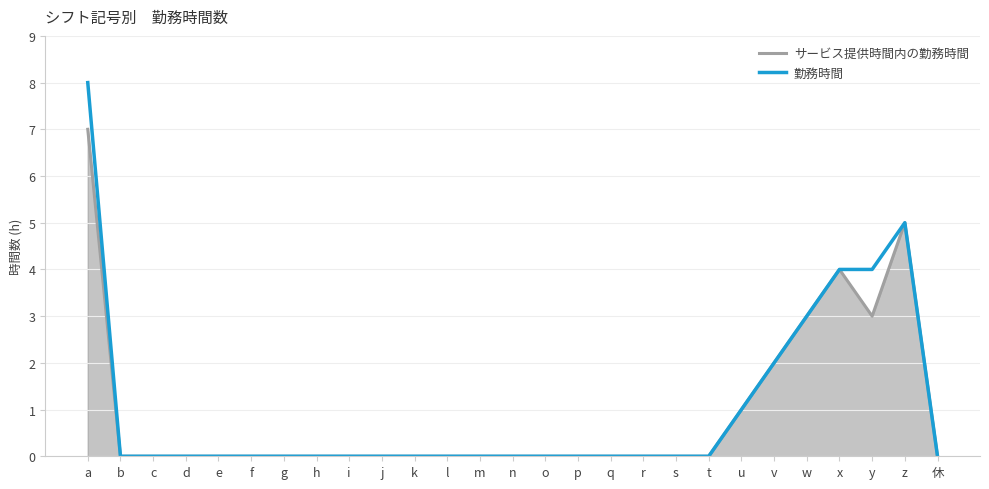

List the labels in order of サービス提供時間内の勤務時間 value, largest first.

a, z, x, w, y, v, u, b, c, d, e, f, g, h, i, j, k, l, m, n, o, p, q, r, s, t, 休